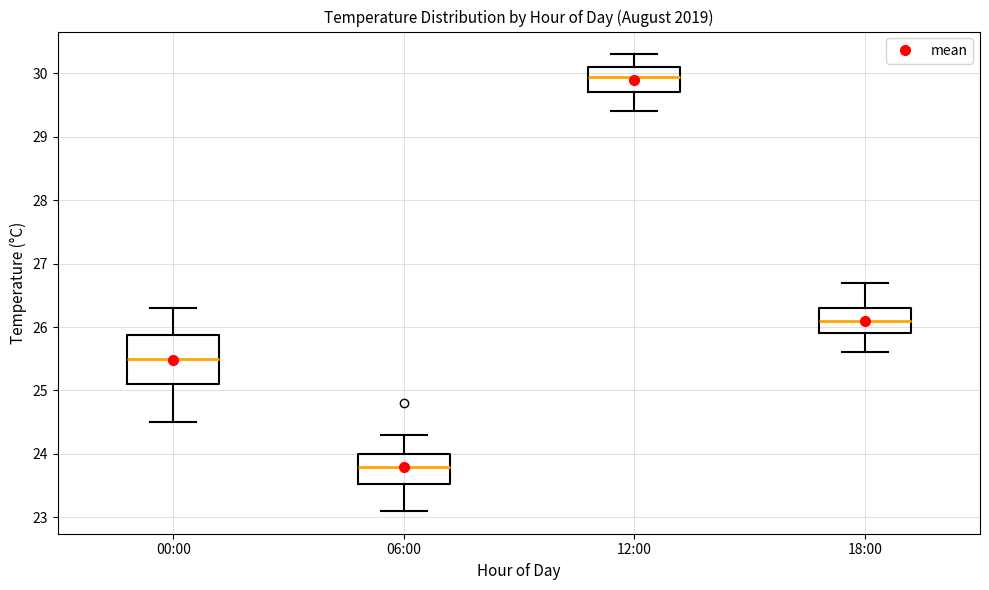

Which box has the lowest median line?

06:00